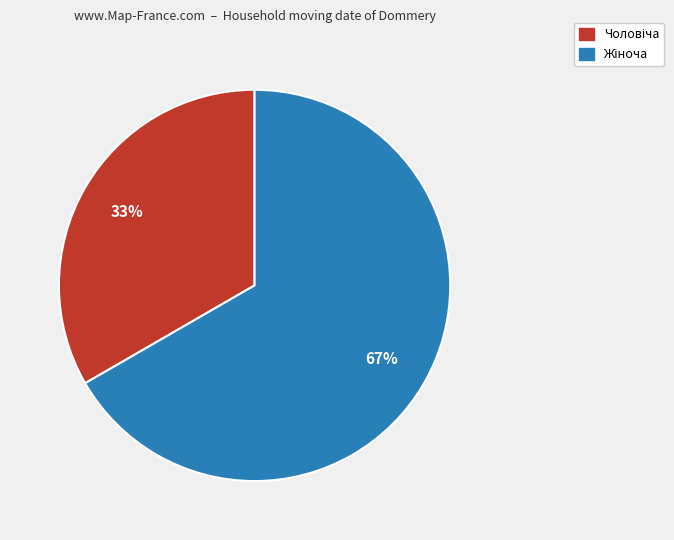

Is there any slice that represents more than half of the pie?

Yes